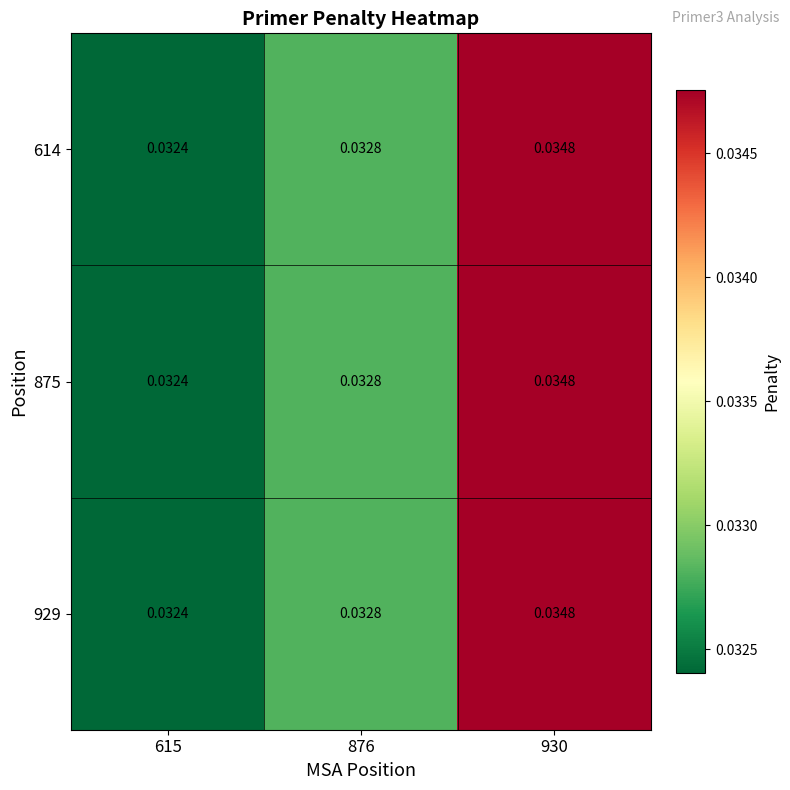

At which category is the sum across all series the highest?

930